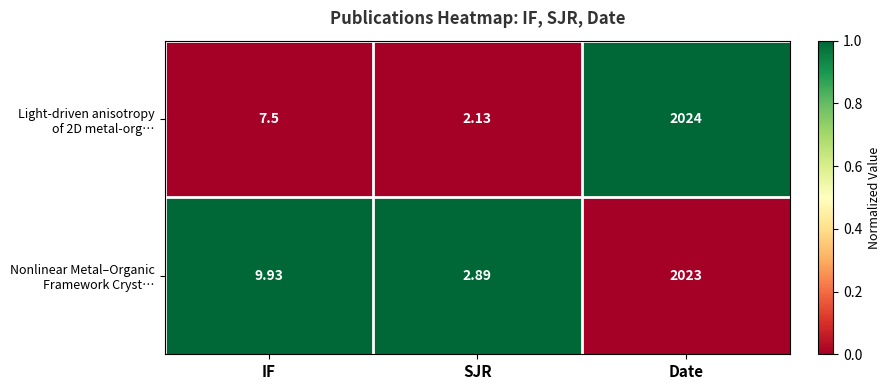

What is the difference between the highest and lowest values at SJR?

0.8